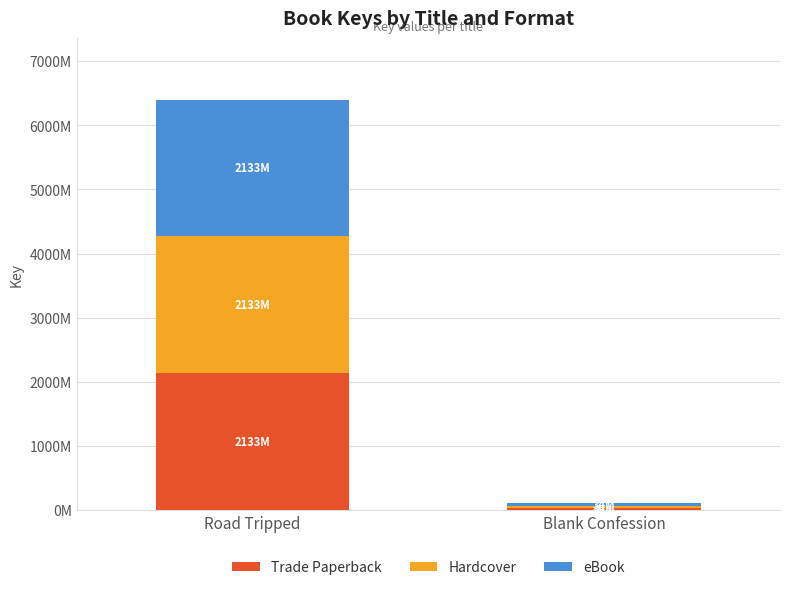

Are the bars horizontal?

No